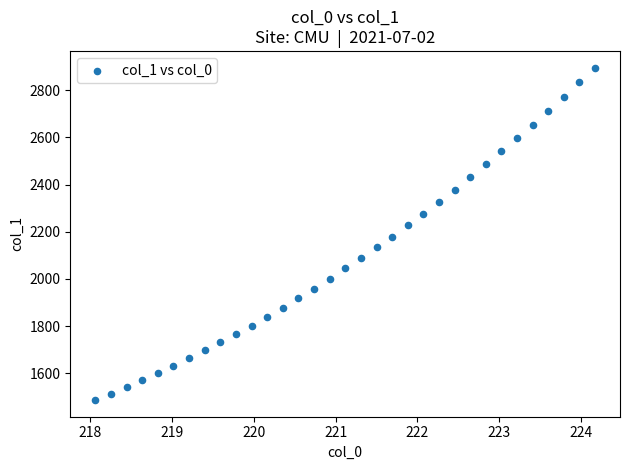

What is the range of X values (max minus min)?

6.1